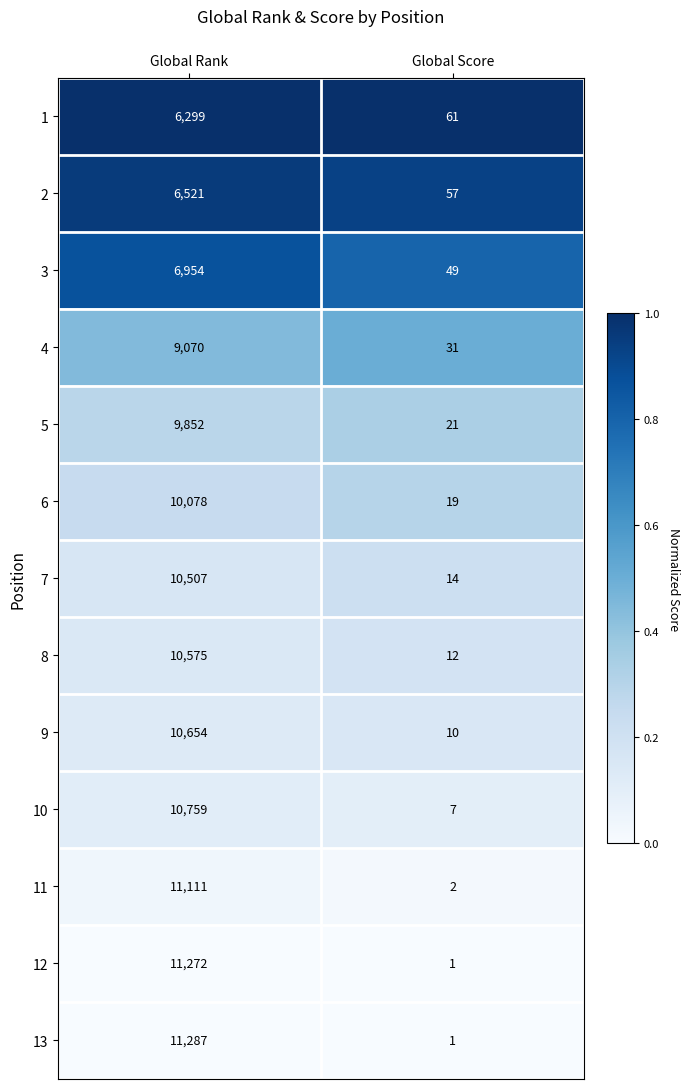

The 9 series shows 18 at Global Score. True or false?

False